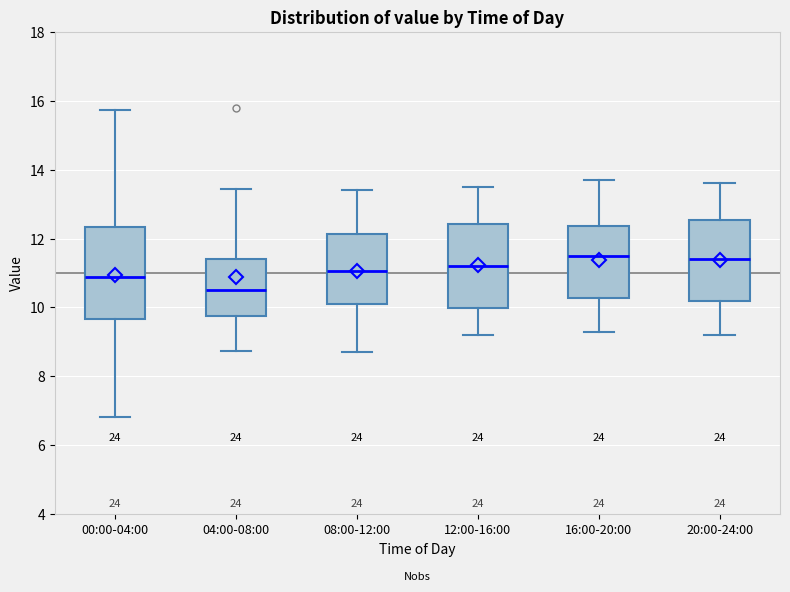

Reading left to right, transcribe this box plot: for each box, give where its median line is, the range the box spans, and where its two whiskers end, as read against the y-axis. The values are not printed on the chart, so give them approximately, as read against the axis.

00:00-04:00: median 10.8, box 9.6 to 12.4, whiskers 6.8 to 15.8
04:00-08:00: median 10.6, box 9.8 to 11.4, whiskers 8.8 to 13.4
08:00-12:00: median 11.0, box 10.2 to 12.2, whiskers 8.8 to 13.4
12:00-16:00: median 11.2, box 10.0 to 12.4, whiskers 9.2 to 13.6
16:00-20:00: median 11.6, box 10.2 to 12.4, whiskers 9.4 to 13.8
20:00-24:00: median 11.4, box 10.2 to 12.6, whiskers 9.2 to 13.6